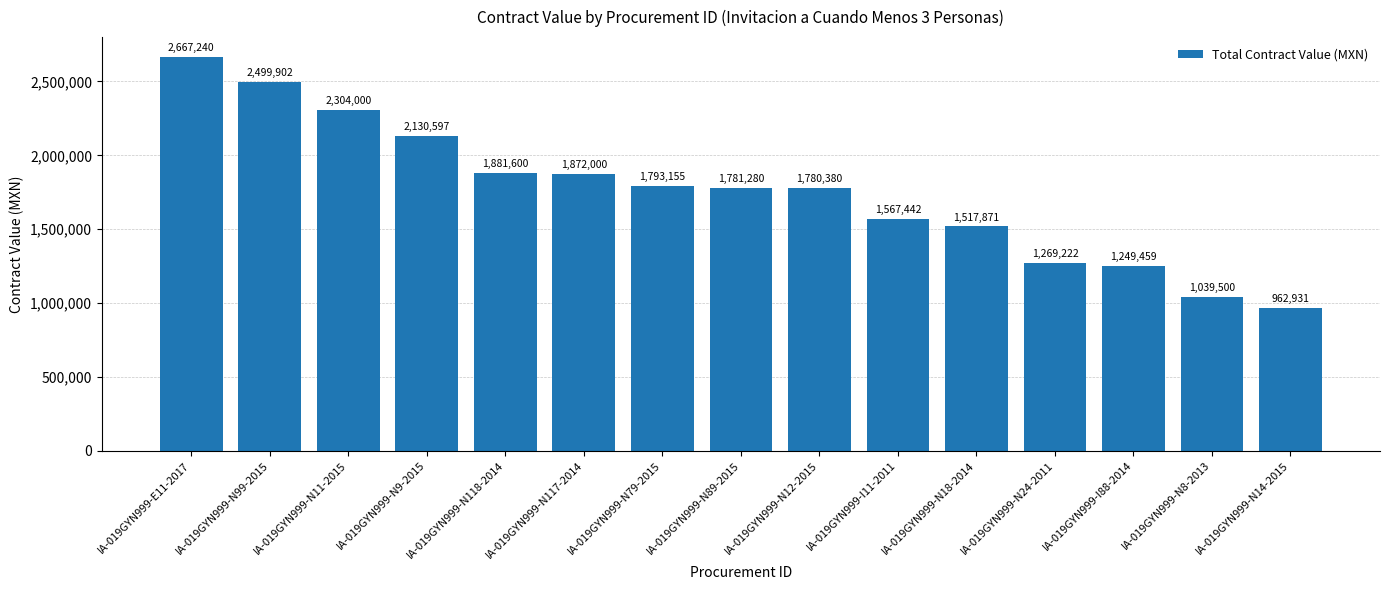

What is the difference between the second highest and minimum values?

1536970.5